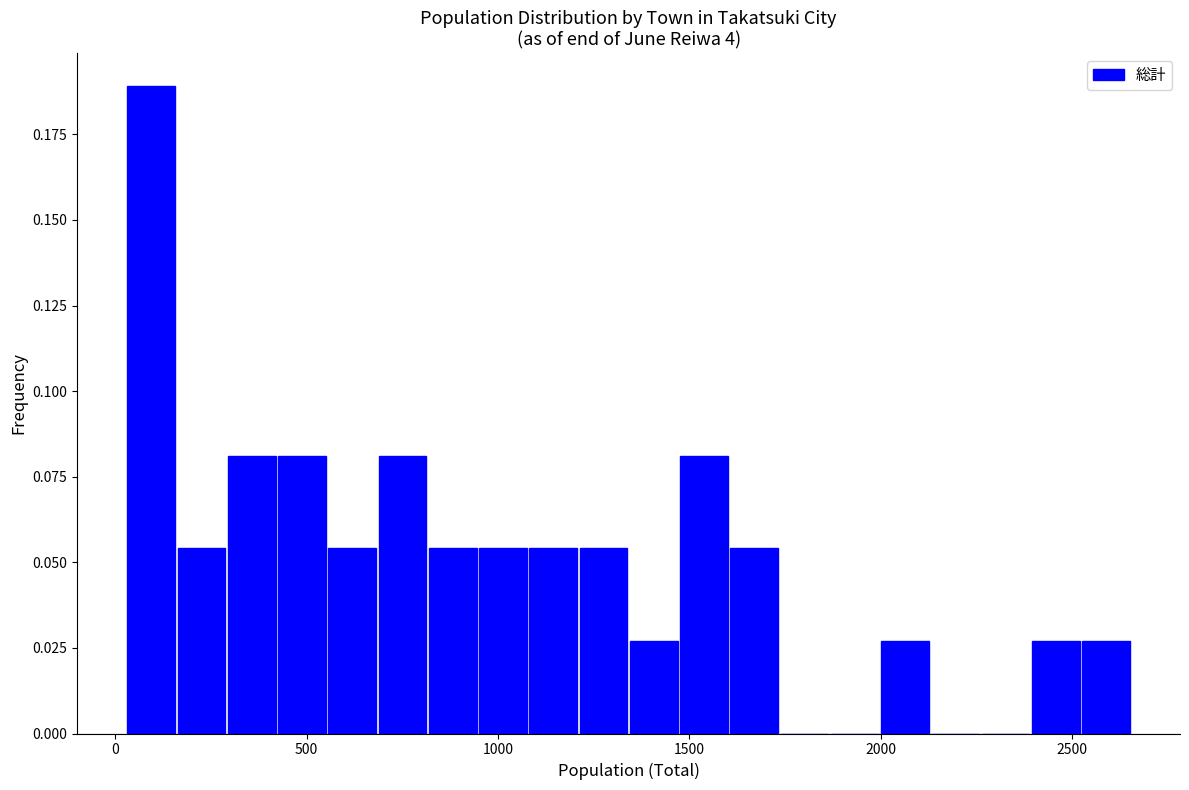

Around what value on the x-axis is the tallest bar? Give the approximate position of its centre, as read against the axis.

100